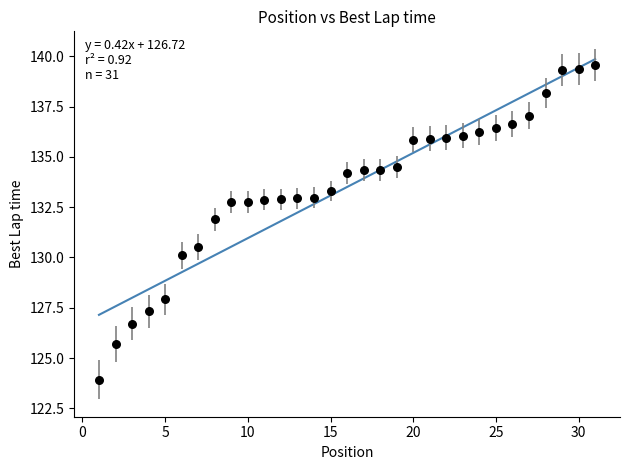

What Y value in the scatter plot is closest to 131?

130.5